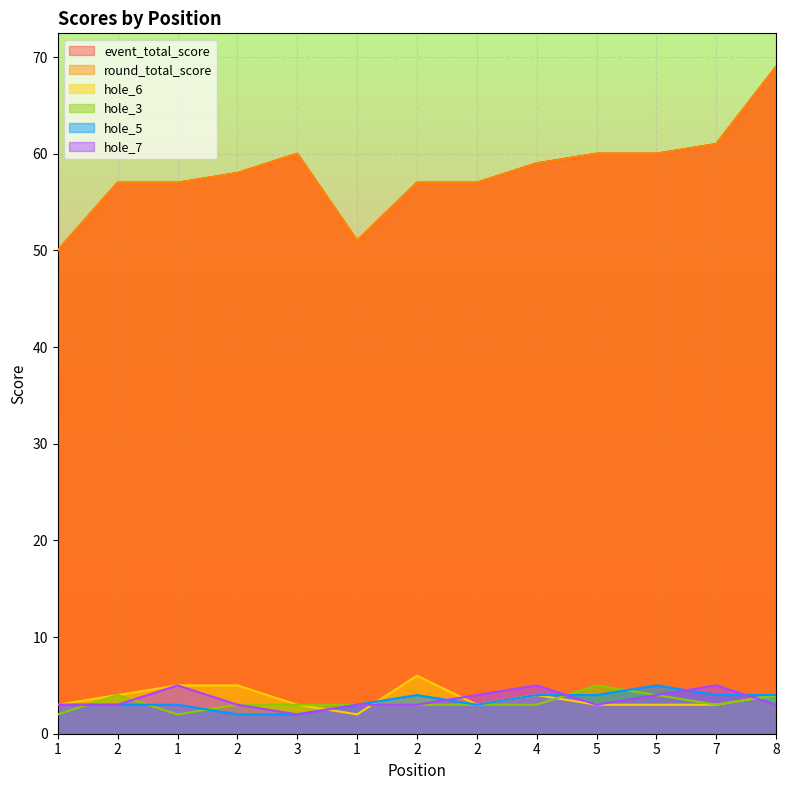

At which label does hole_7 first exceed 3?

1